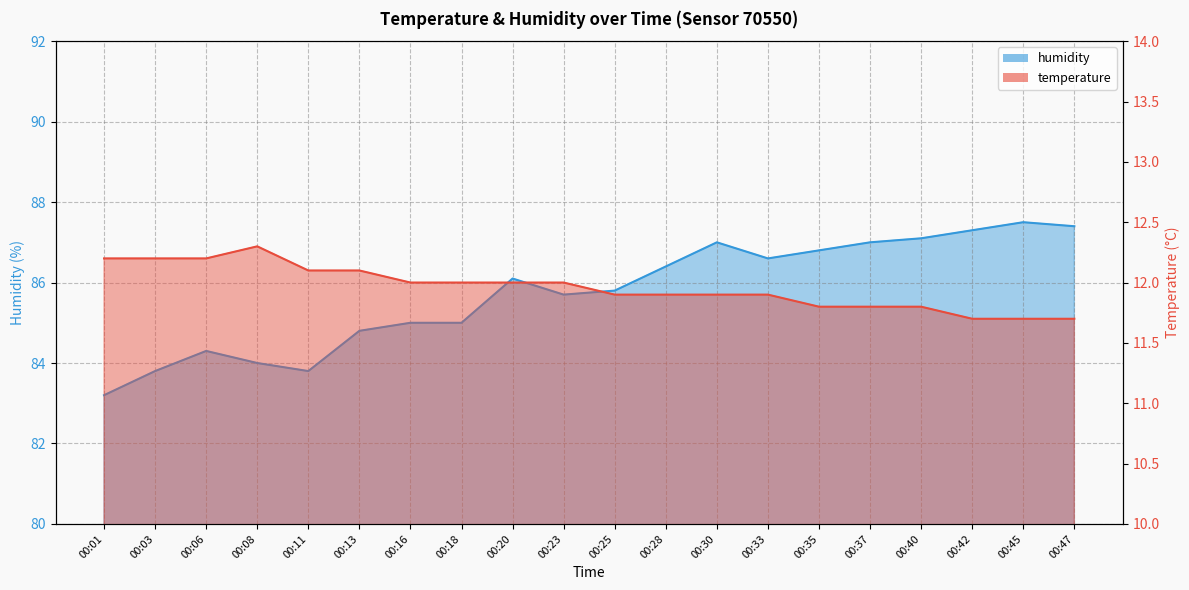

What value does the humidity series have at 00:42?

87.3